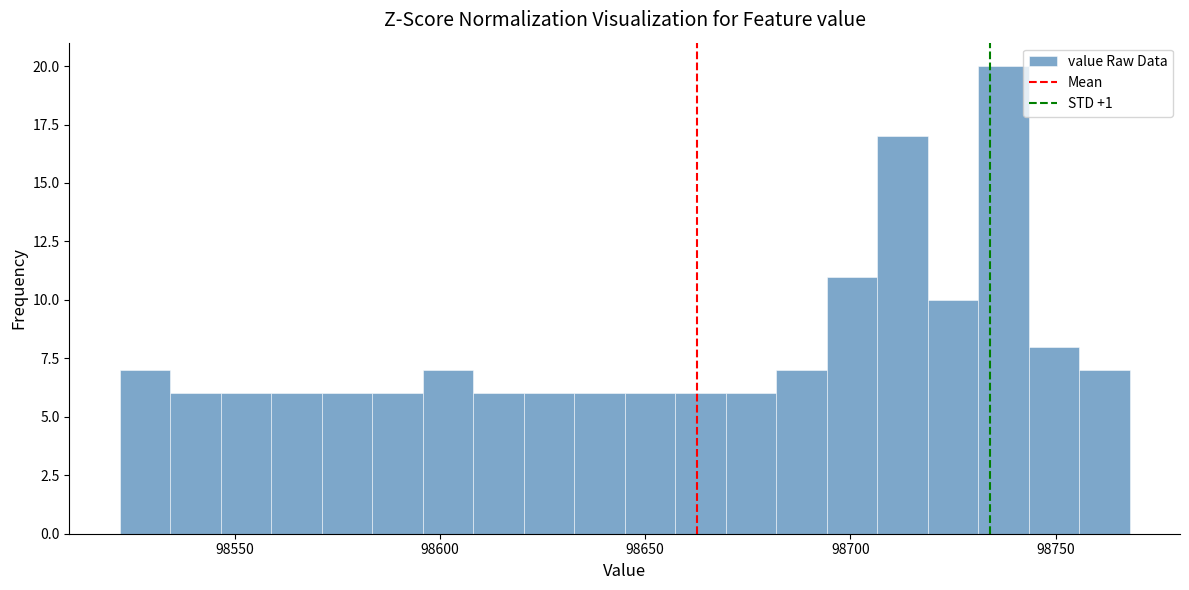

Around what value on the x-axis is the tallest bar? Give the approximate position of its centre, as read against the axis.

98735